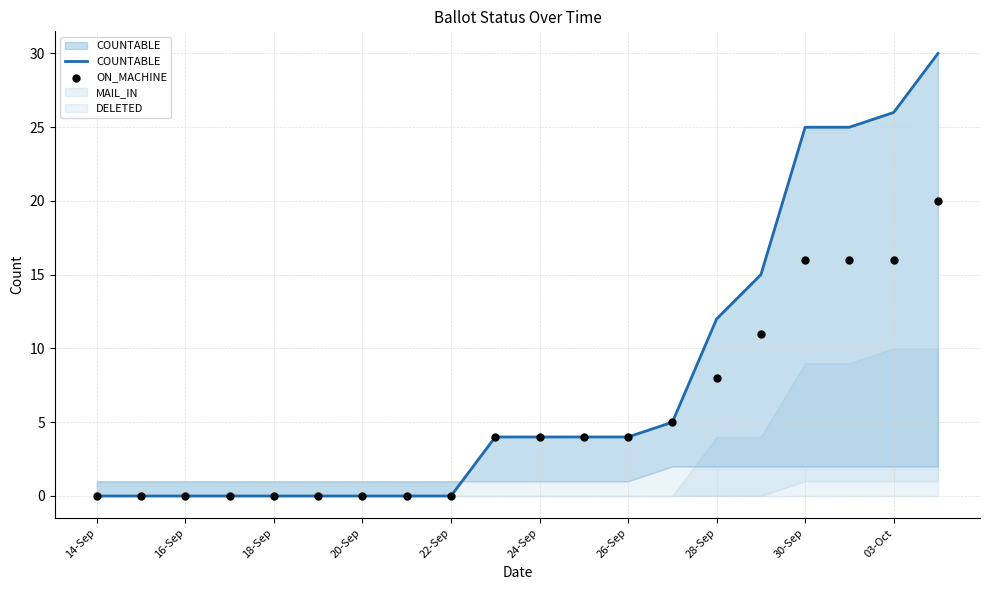

Which series reaches the maximum Y coordinate?

COUNTABLE